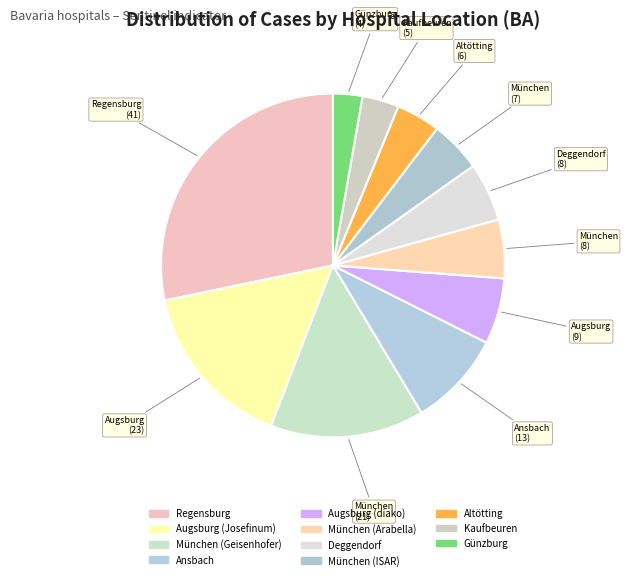

Do Ansbach and München (Arabella) together represent more than half of the pie?

No